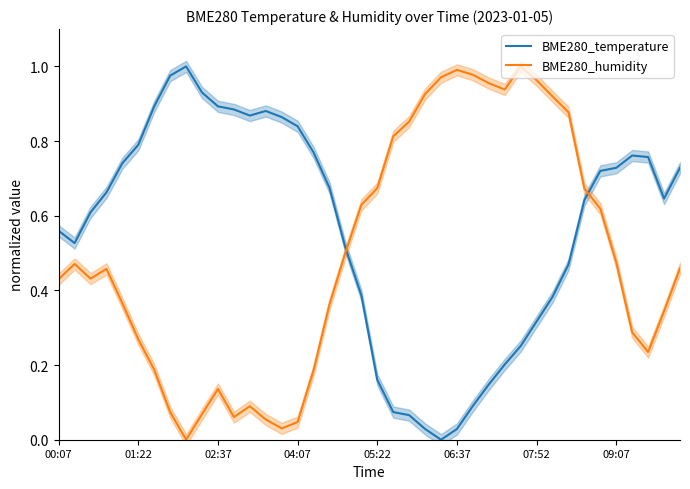

After their last crossing, which series has the higher values: BME280_temperature or BME280_humidity?

BME280_temperature